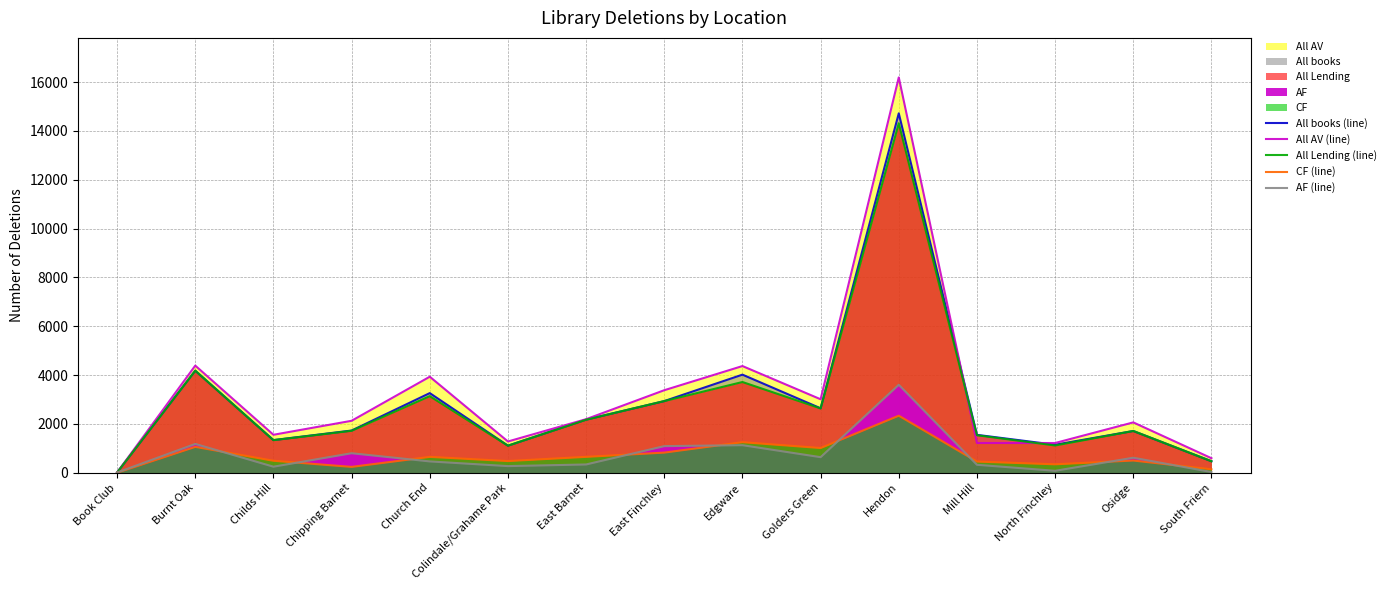

What position from the left is Hendon?

11